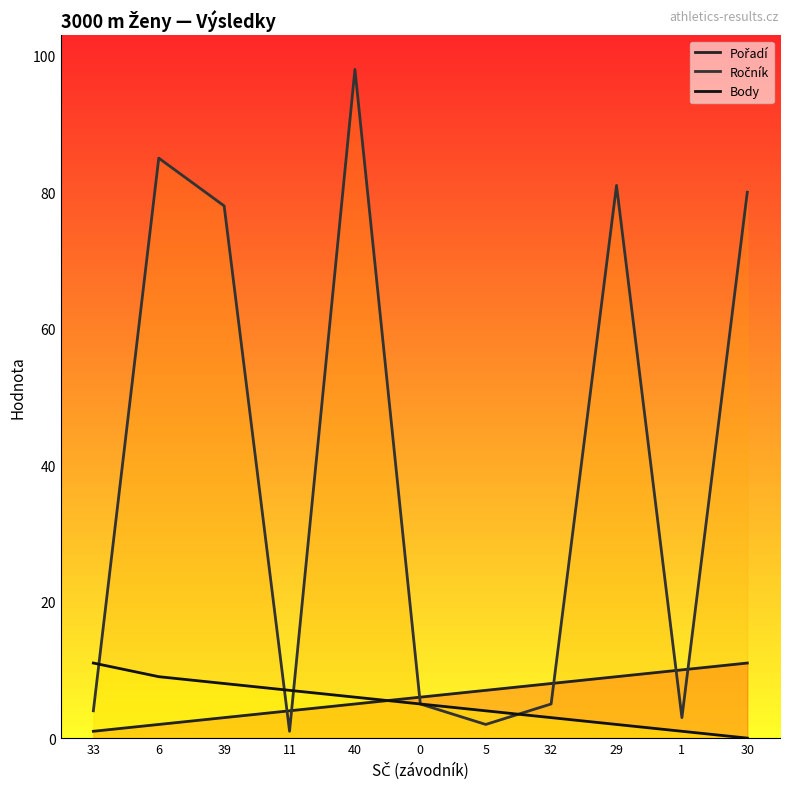

What is the sum of all Ročník values?

442